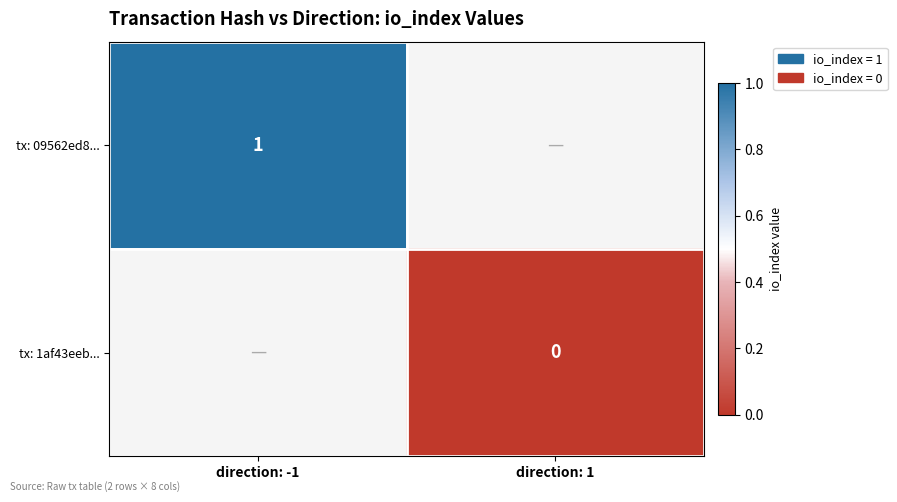

Is the value of tx: 09562ed8... at direction: -1 greater than the value of tx: 1af43eeb... at direction: 1?

Yes